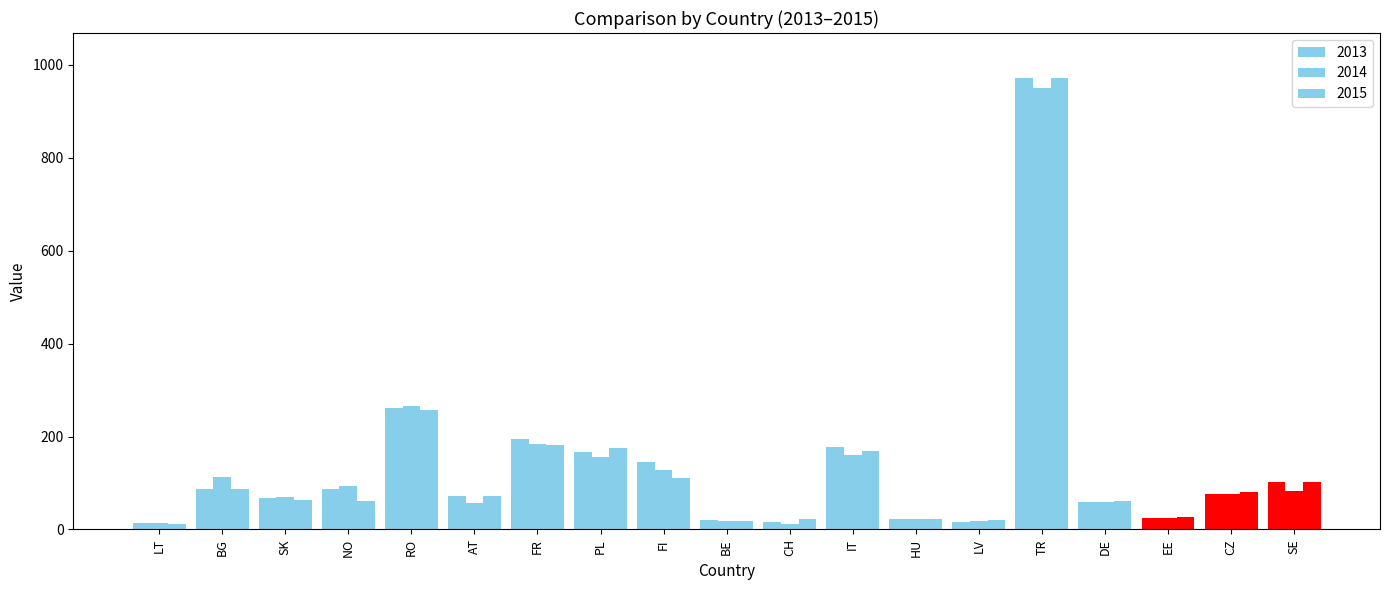

How many bars are there in total?

57